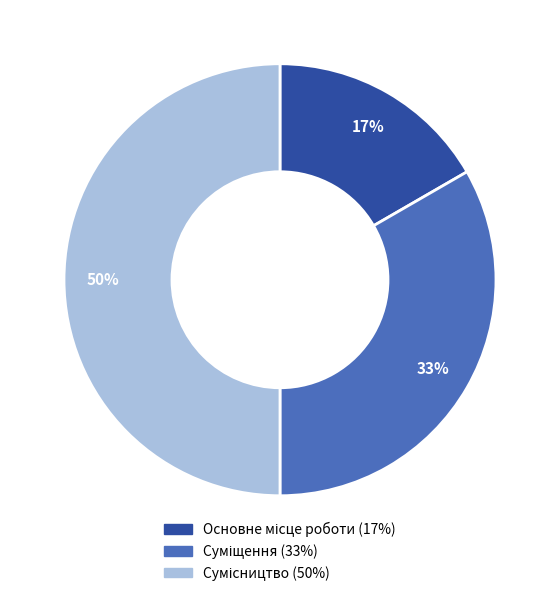

To the nearest percent, what is the average slice percentage?

33%